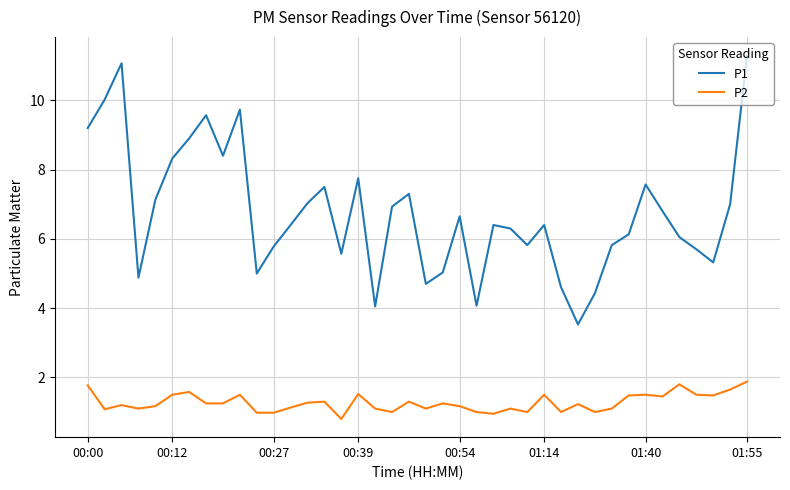

At how many categories does at least one series exceed 4?

39